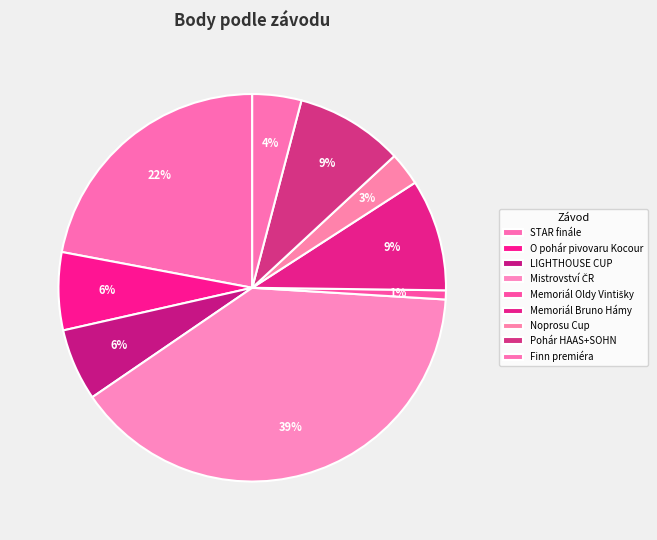

What is the change in value from Noprosu Cup to Pohár HAAS+SOHN?

+1667